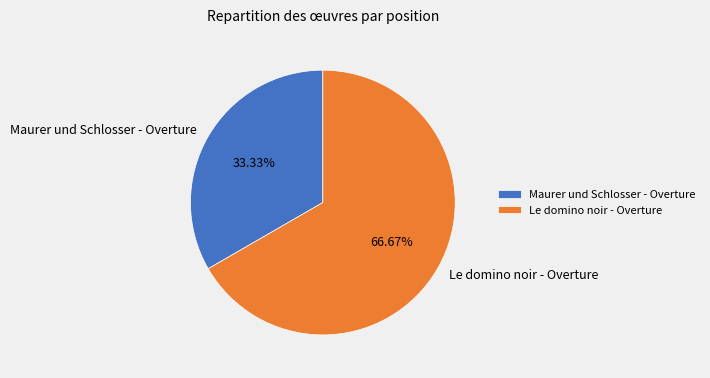

Is it true that Le domino noir - Overture is 67% of the pie?

True